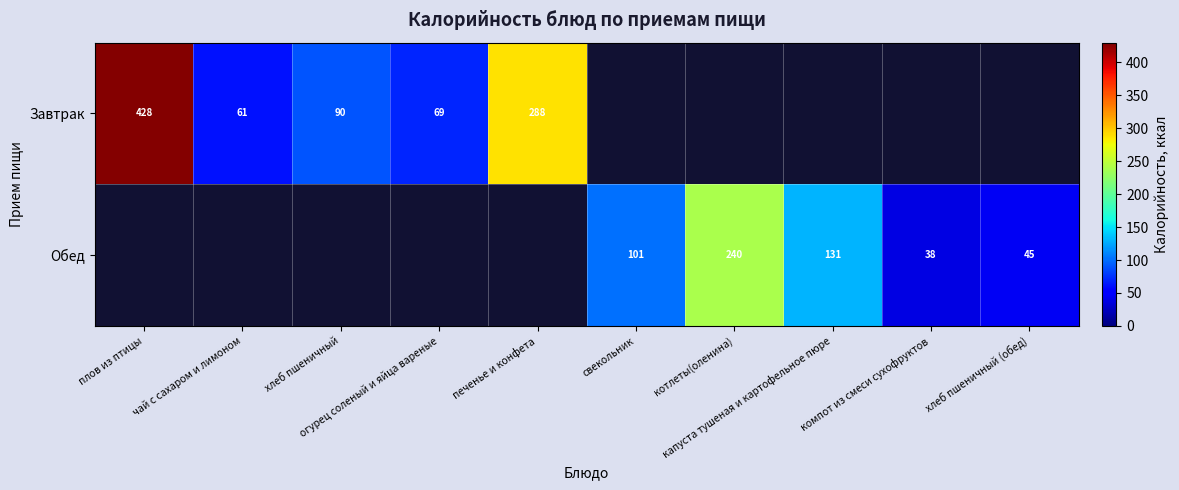

Between хлеб пшеничный and капуста тушеная и картофельное пюре, which is larger?

капуста тушеная и картофельное пюре